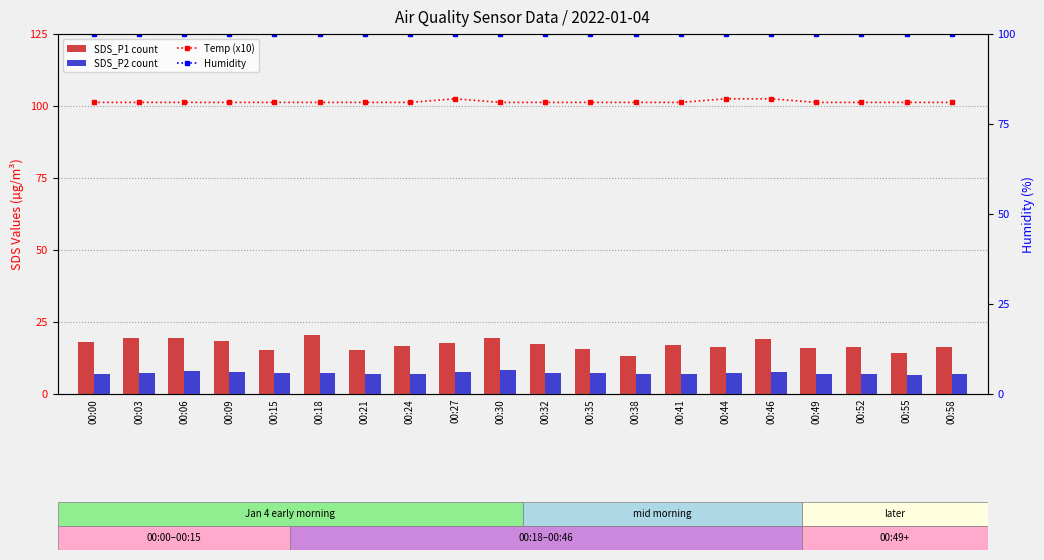

Reading left to right, transcribe all the data shown in this chart.

SDS_P1: 18.0	19.6	19.4	18.4	15.2	20.5	15.3	16.6	17.8	19.5	17.3	15.7	13.2	17.1	16.2	19.2	16.1	16.2	14.2	16.5
SDS_P2: 6.9	7.1	8.0	7.8	7.3	7.1	7.0	7.0	7.6	8.2	7.3	7.4	6.9	6.9	7.2	7.7	7.0	6.9	6.8	7.0
Humidity: 99.9	99.9	99.9	99.9	99.9	99.9	99.9	99.9	99.9	99.9	99.9	99.9	99.9	99.9	99.9	99.9	99.9	99.9	99.9	99.9
Temp (x10): 81.0	81.0	81.0	81.0	81.0	81.0	81.0	81.0	82.0	81.0	81.0	81.0	81.0	81.0	82.0	82.0	81.0	81.0	81.0	81.0